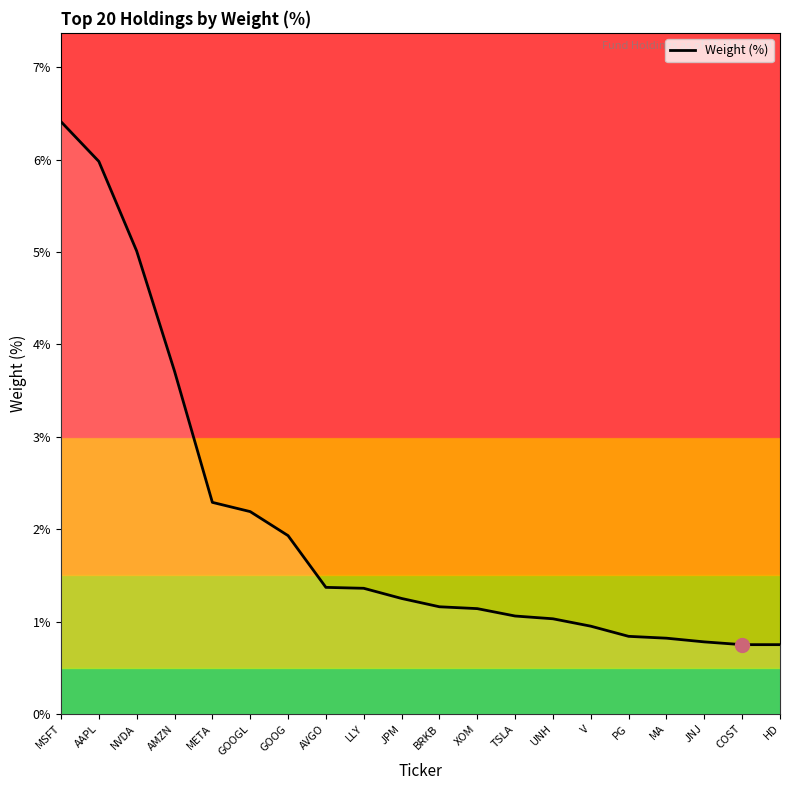

What is the smallest value displayed?

0.8